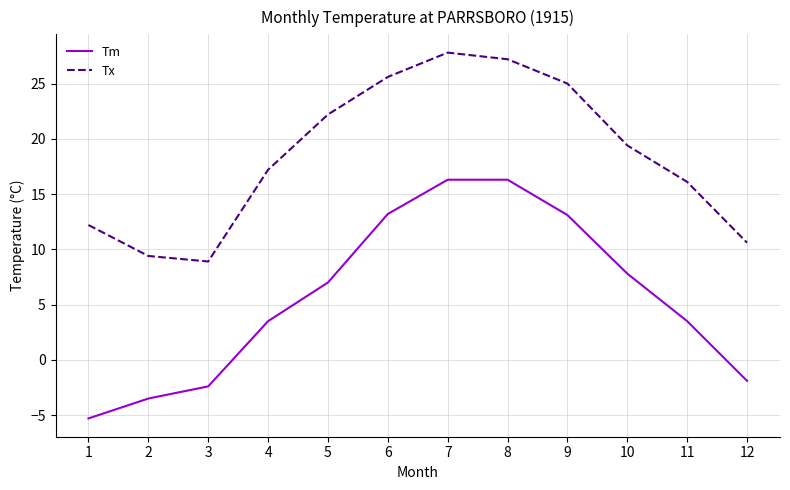

What are all the series names shown in the legend?

Tm, Tx